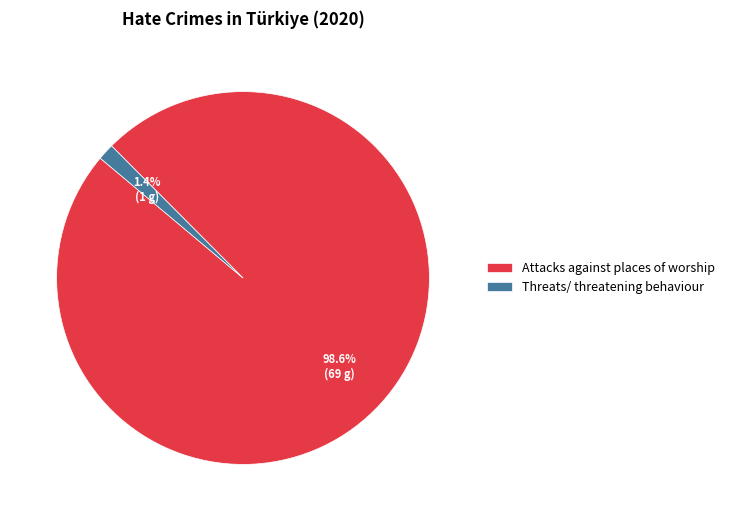

Combined, do Attacks against places of worship and Threats/ threatening behaviour account for over 50%?

Yes